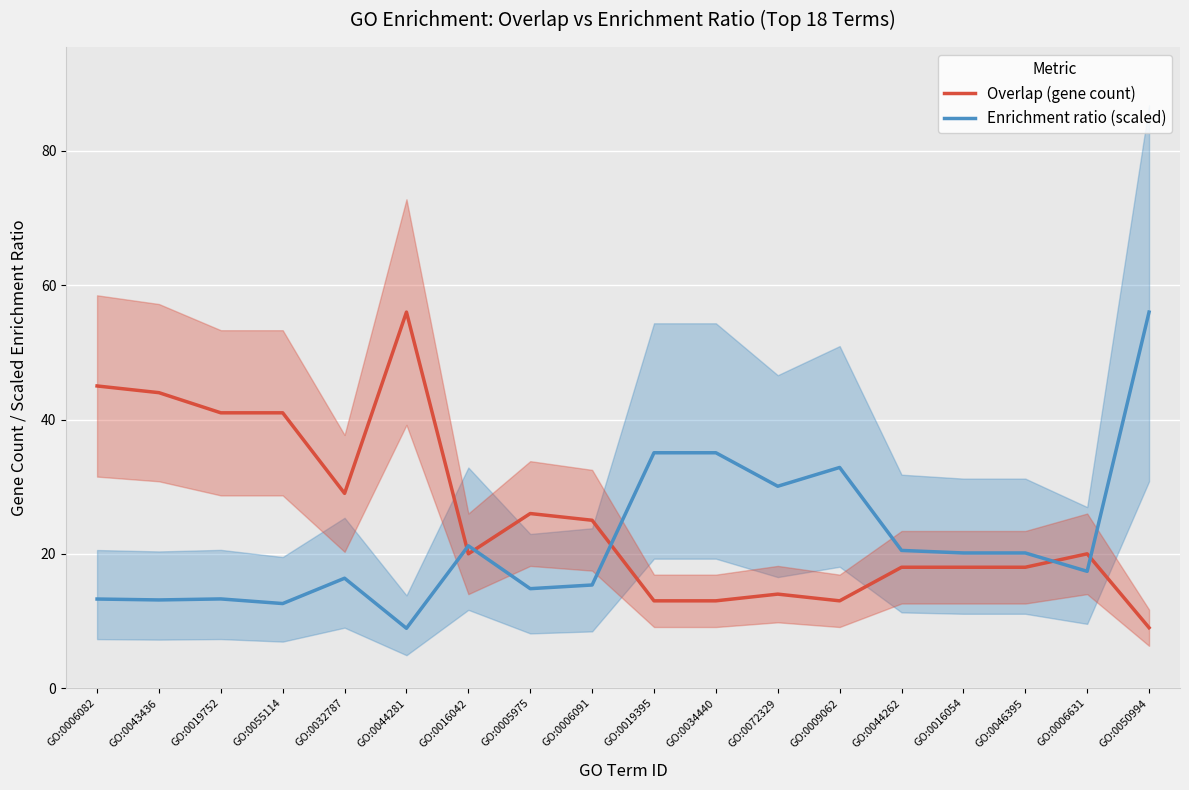

After their last crossing, which series has the higher values: Overlap (gene count) or Enrichment ratio (scaled)?

Enrichment ratio (scaled)